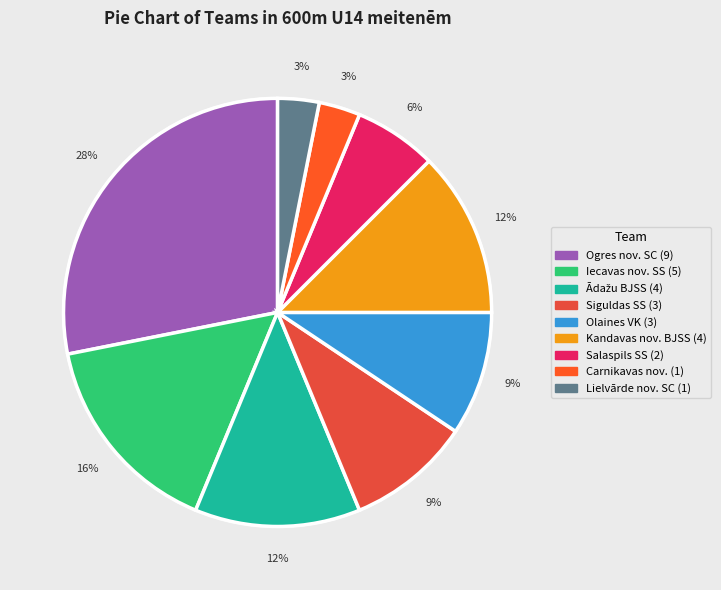

Which has a higher value, Carnikavas nov. or Iecavas nov. SS?

Iecavas nov. SS